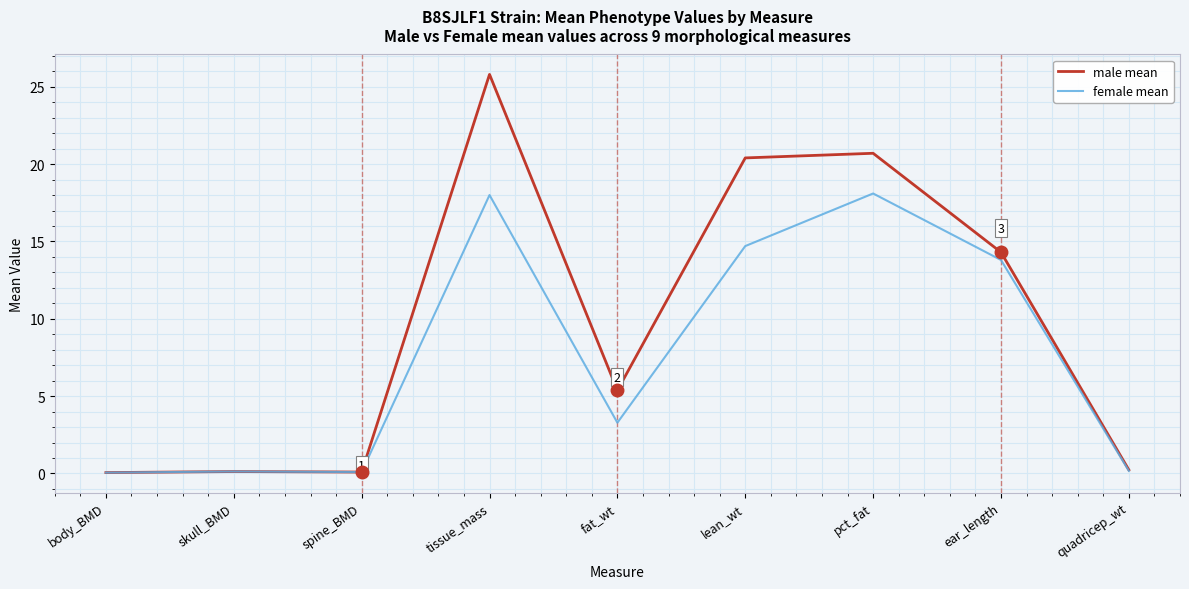

What position from the right is lean_wt?

4